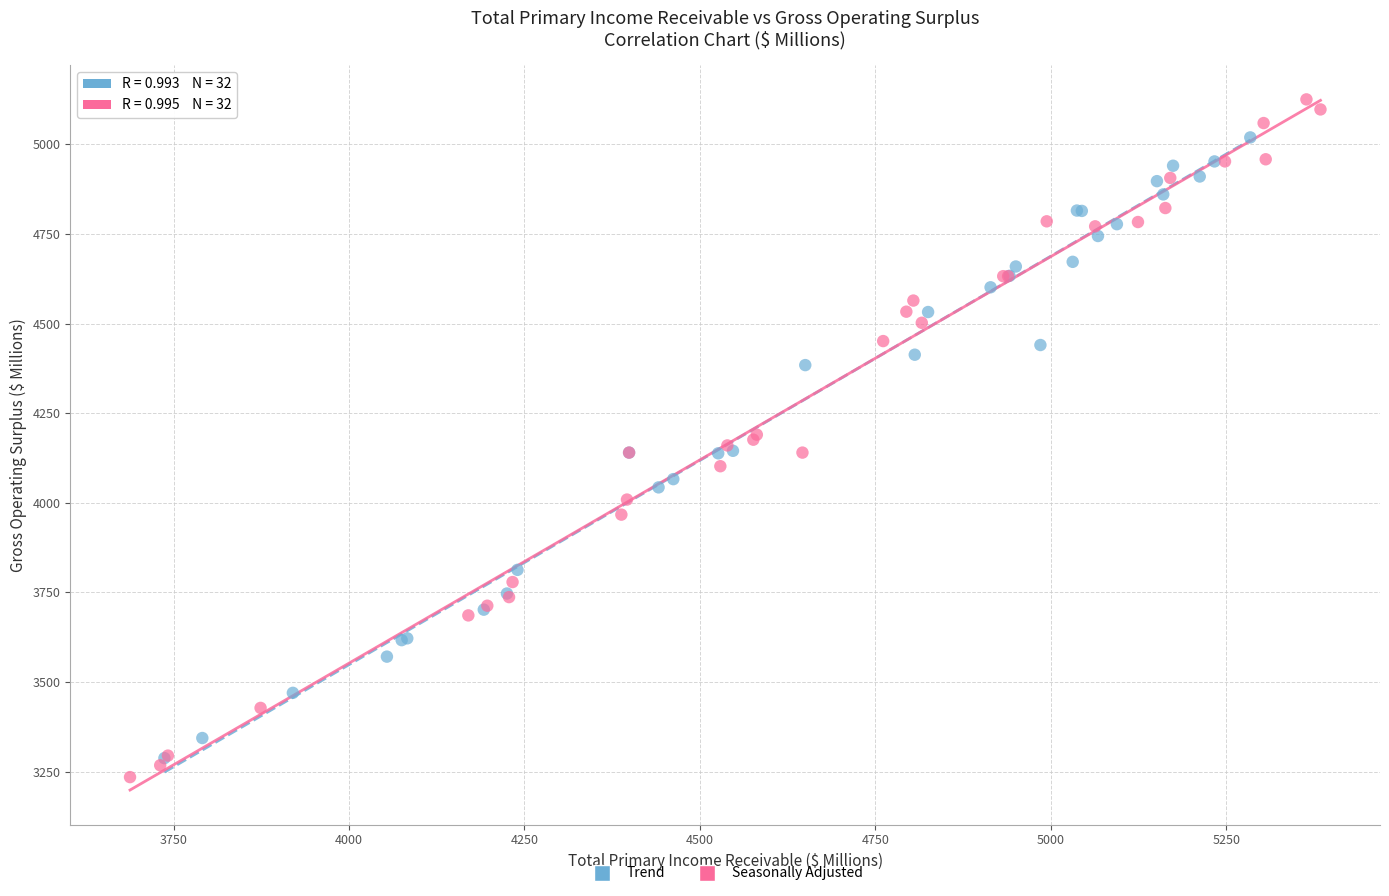

Which series contains the highest Y value?

Seasonally Adjusted